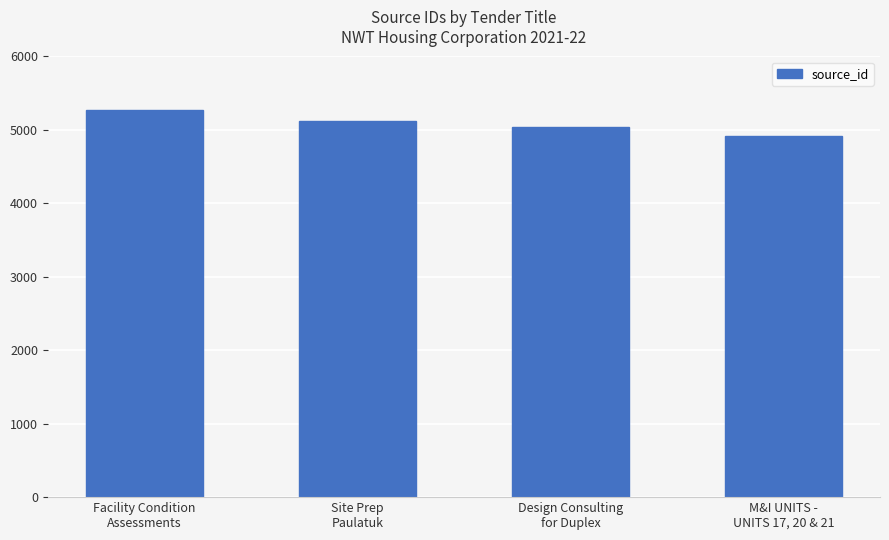

What is the sum of all values?

20356